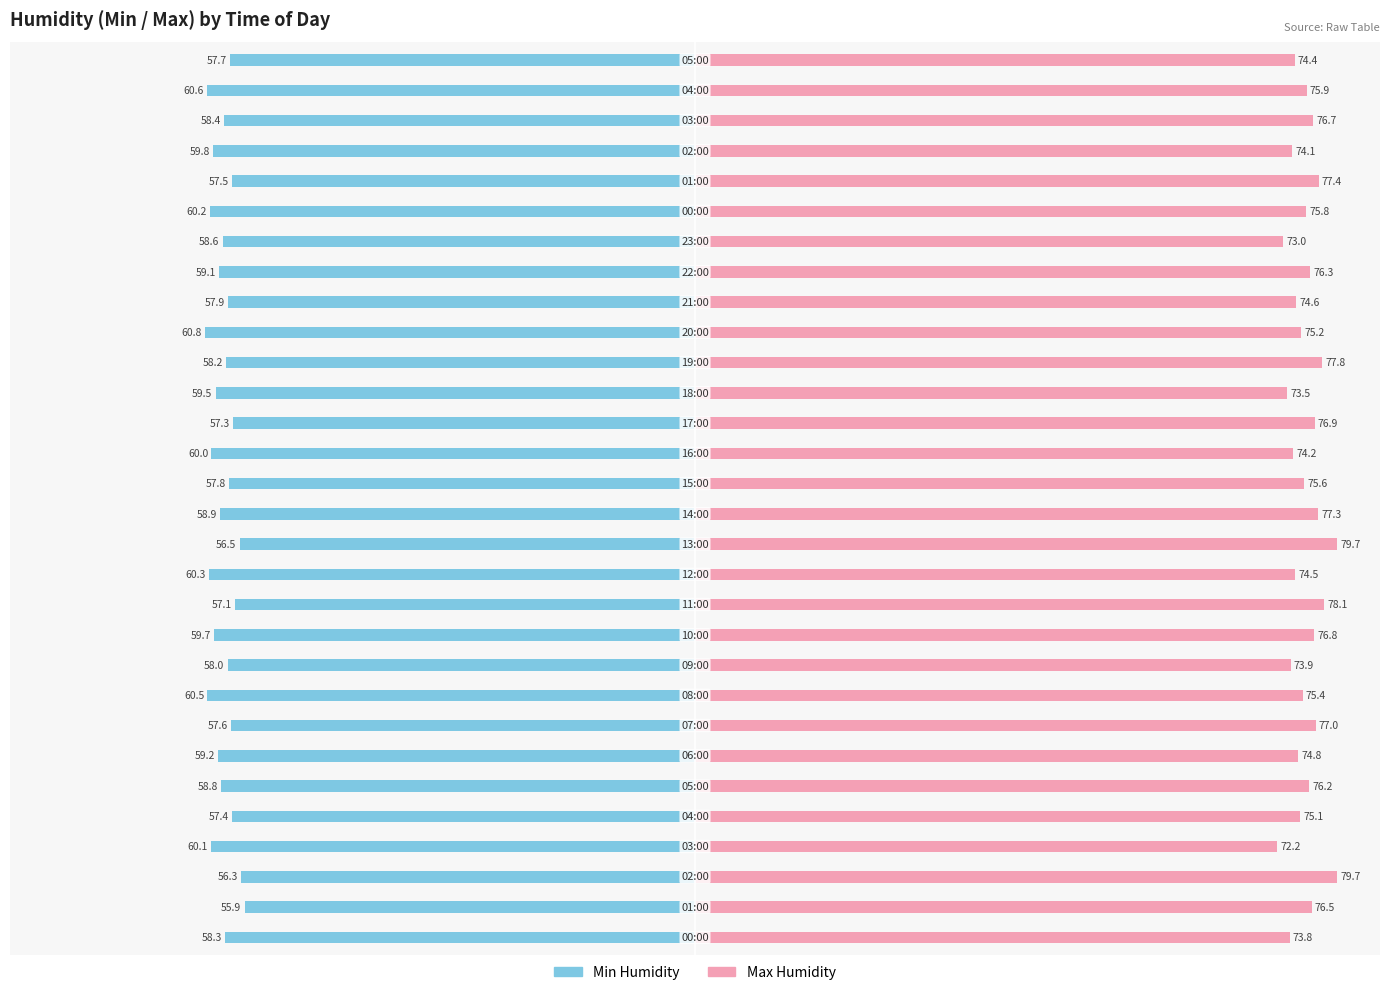

What is the value of the Min Humidity bar at the 23rd from the left?

-59.1